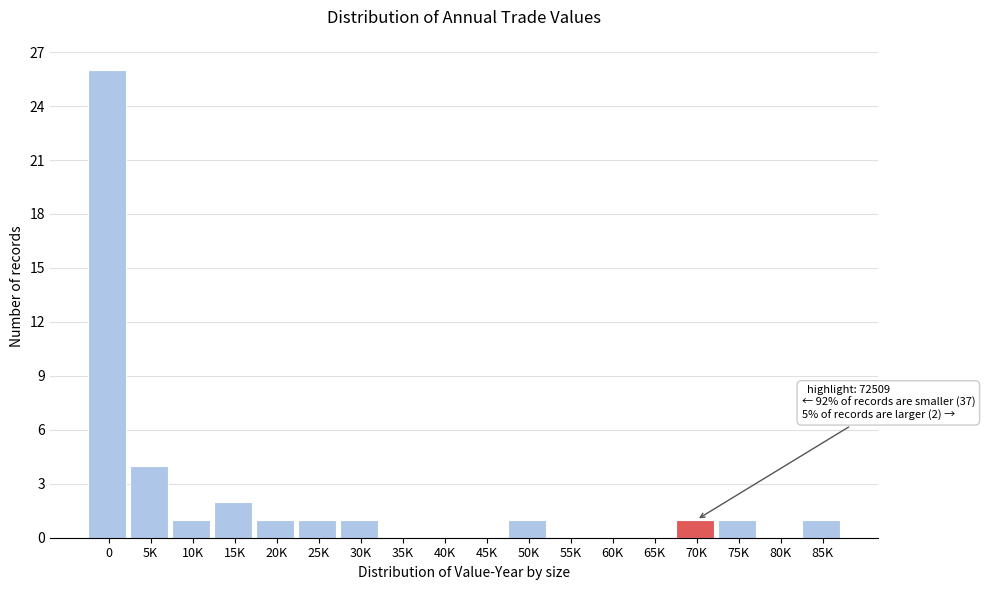

Reading right to left, what are all the values shown in this chart?

85K=1	80K=0	75K=1	70K=1	65K=0	60K=0	55K=0	50K=1	45K=0	40K=0	35K=0	30K=1	25K=1	20K=1	15K=2	10K=1	5K=4	0=26